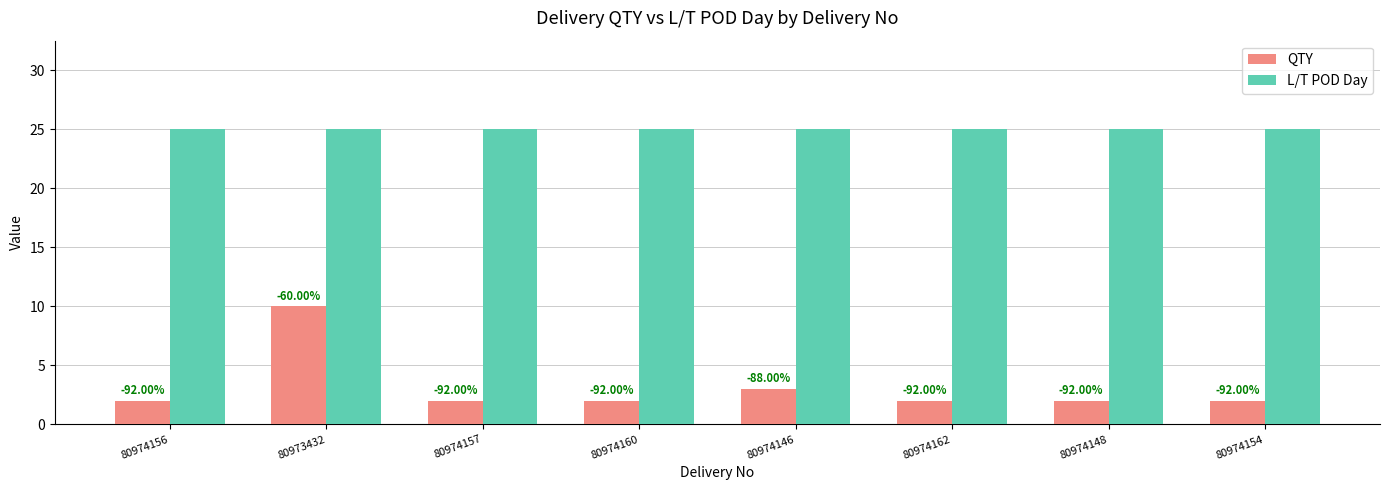

True or false: L/T POD Day has a value of 25 at 80973432.

True